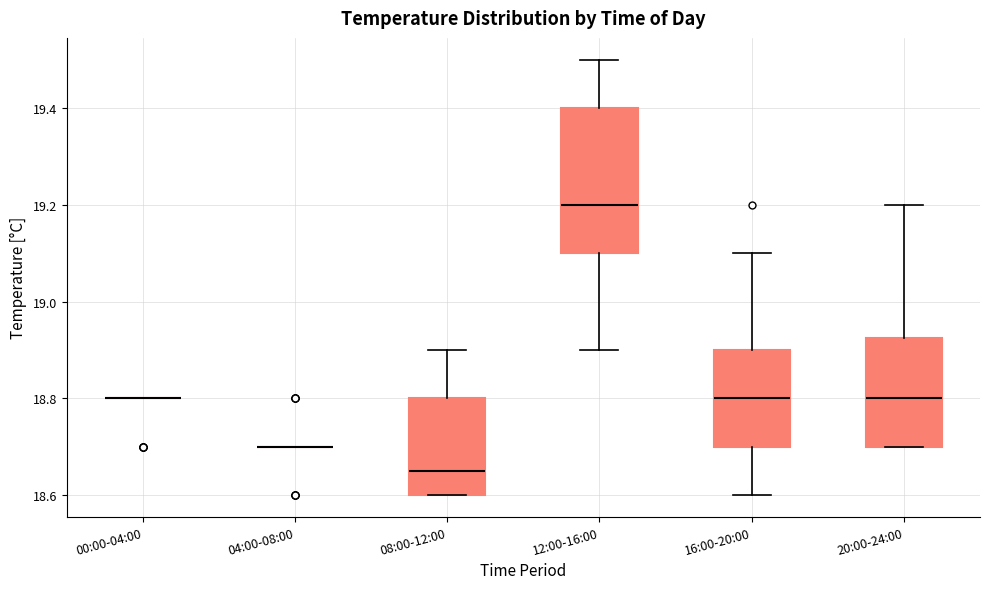

Reading left to right, transcribe this box plot: for each box, give where its median line is, the range the box spans, and where its two whiskers end, as read against the y-axis. The values are not printed on the chart, so give them approximately, as read against the axis.

00:00-04:00: box collapsed to a line at 18.80, whiskers 18.80 to 18.80
04:00-08:00: box collapsed to a line at 18.70, whiskers 18.70 to 18.70
08:00-12:00: median 18.66, box 18.60 to 18.80, whiskers 18.60 to 18.90
12:00-16:00: median 19.20, box 19.10 to 19.40, whiskers 18.90 to 19.50
16:00-20:00: median 18.80, box 18.70 to 18.90, whiskers 18.60 to 19.10
20:00-24:00: median 18.80, box 18.70 to 18.92, whiskers 18.70 to 19.20